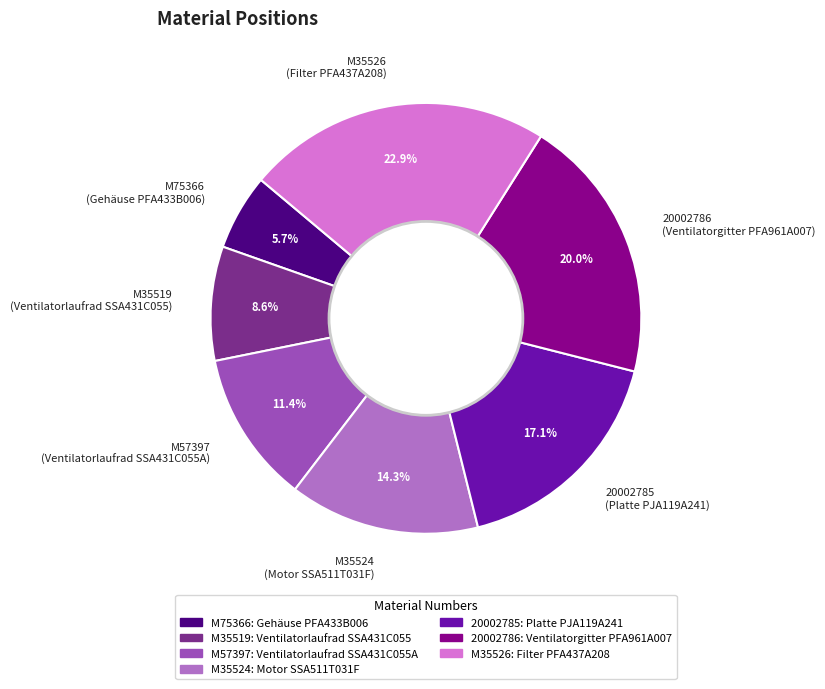

To the nearest percent, what portion does 20002785 represent?

17%